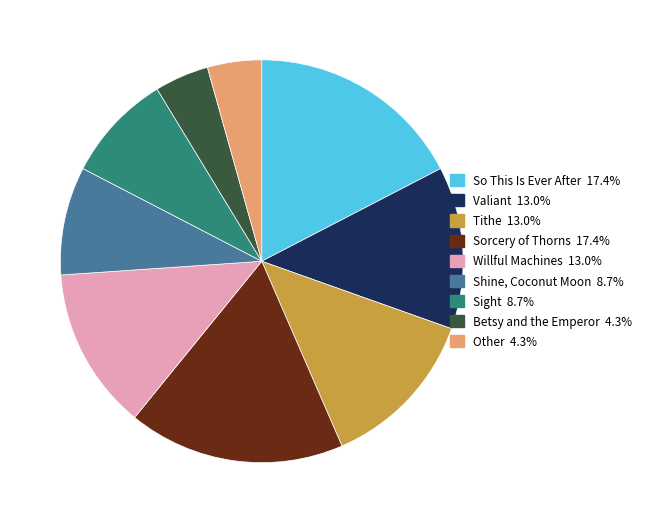

Approximately how many times larger is the value at Betsy and the Emperor compared to Valiant?

0.3